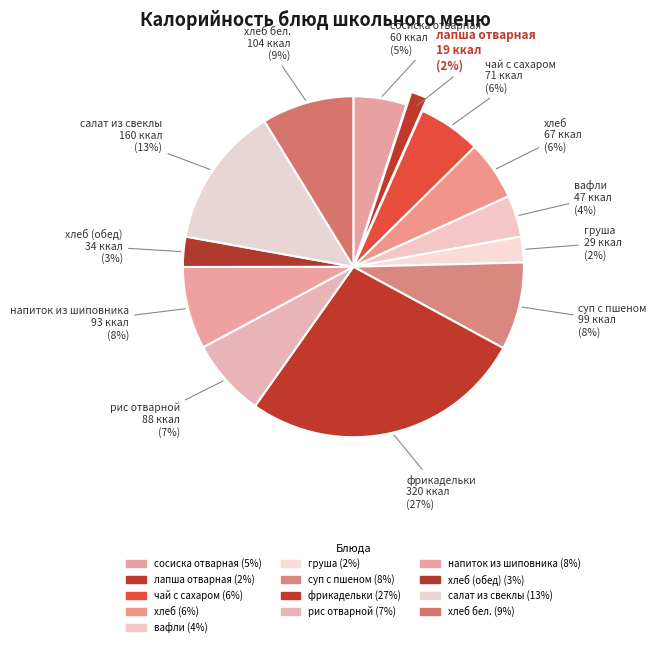

Which category has the biggest portion of the pie?

фрикадельки